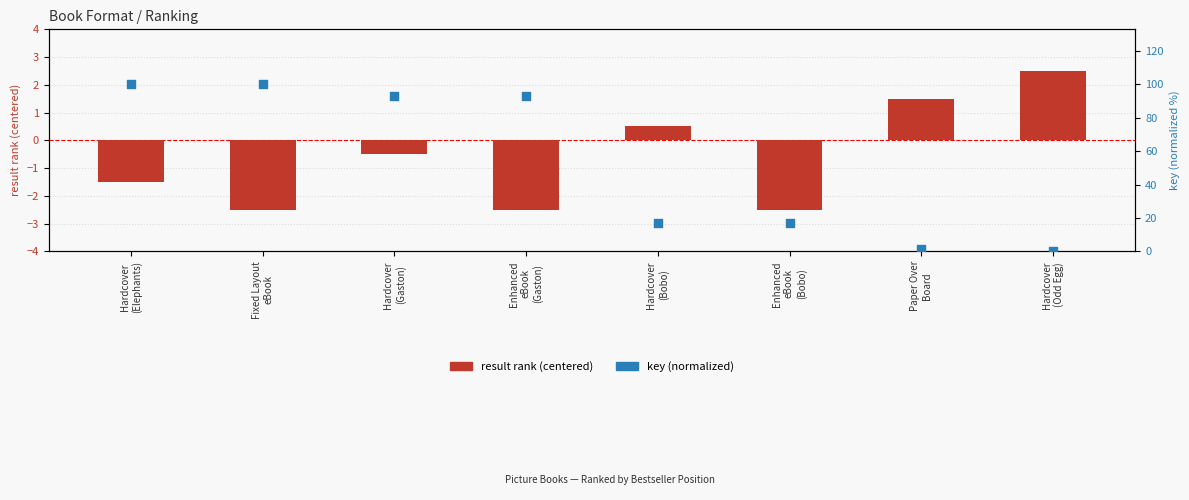

Which series reaches the minimum Y coordinate?

result rank (centered)